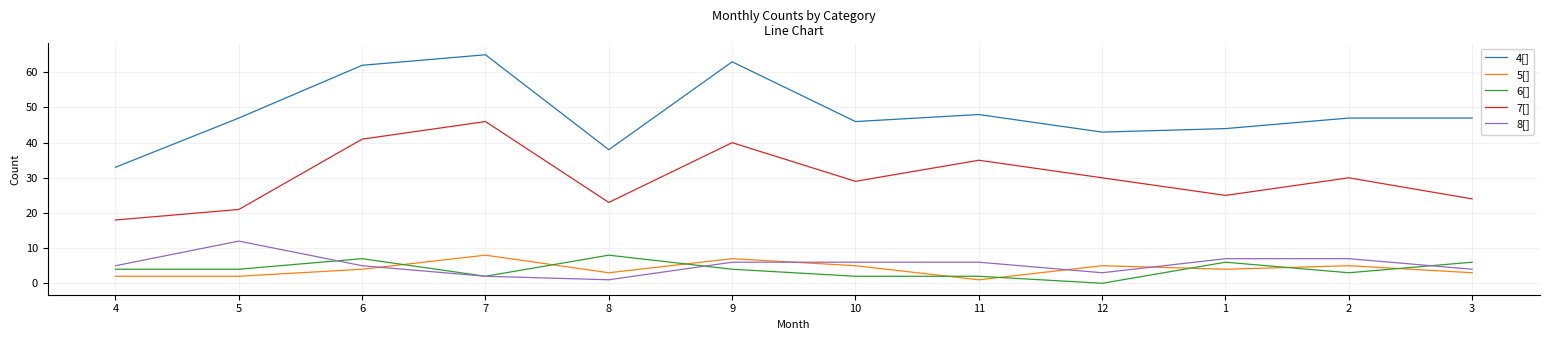

What is the difference between the highest and lowest values at 8?

37